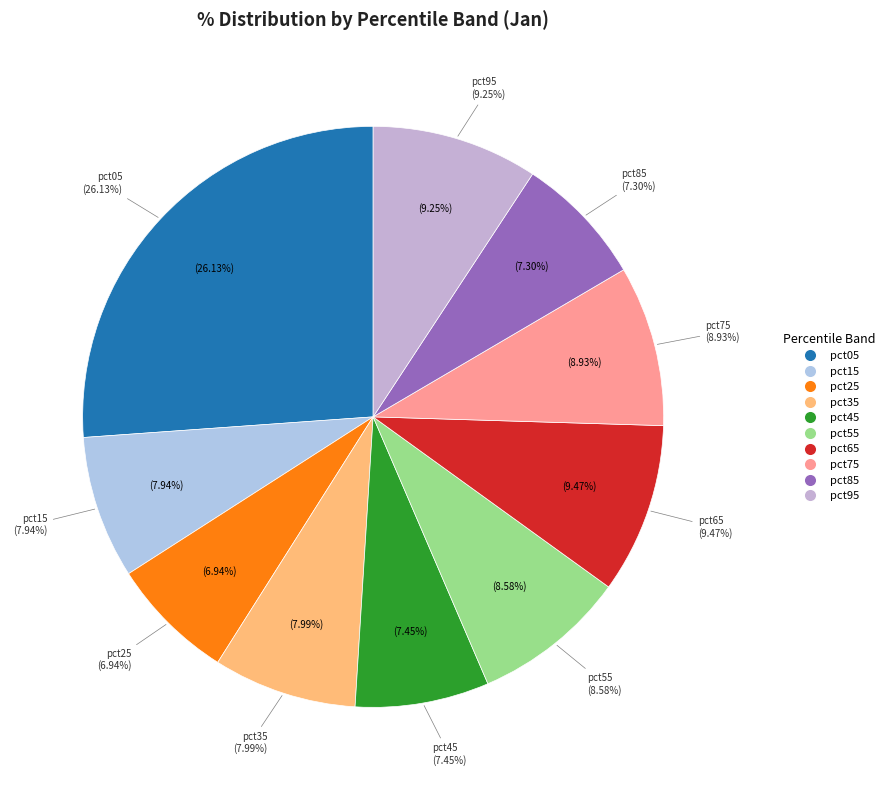

Does pct05 account for over 50% of the chart?

No